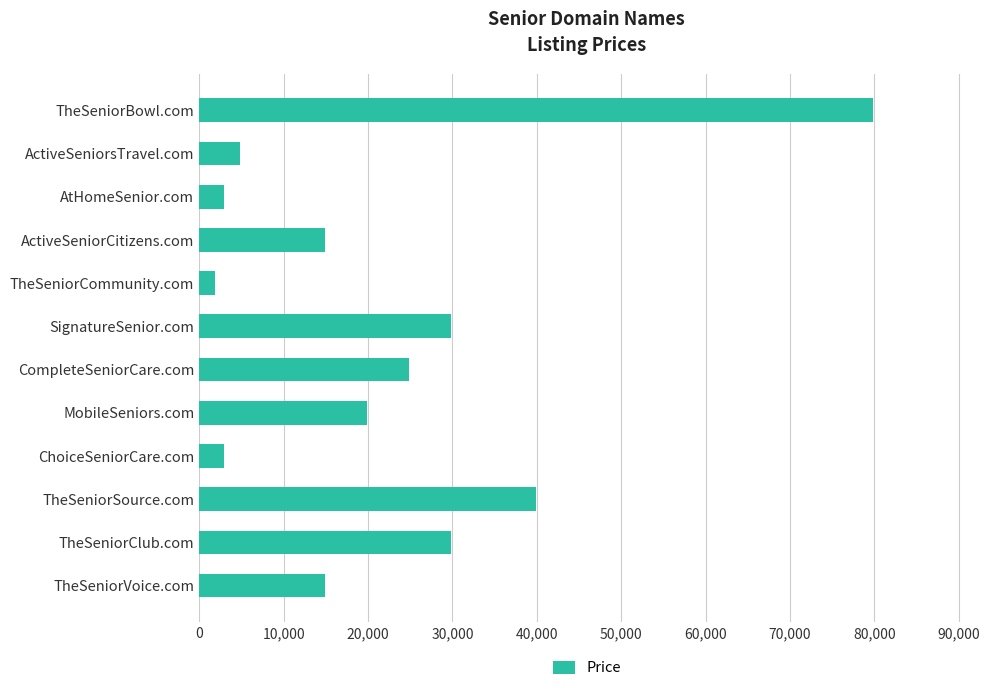

Where is the data nearest to the value 40888?

TheSeniorSource.com